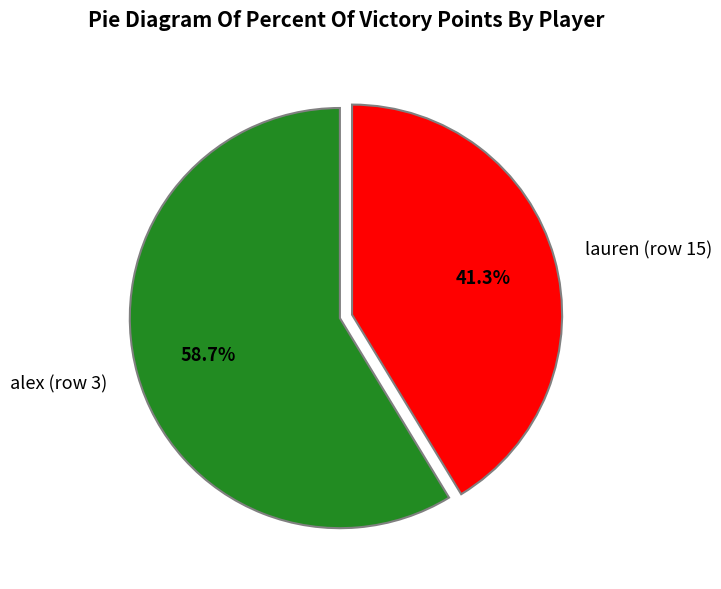

Is the sum of alex (row 3) and lauren (row 15) greater than half?

Yes